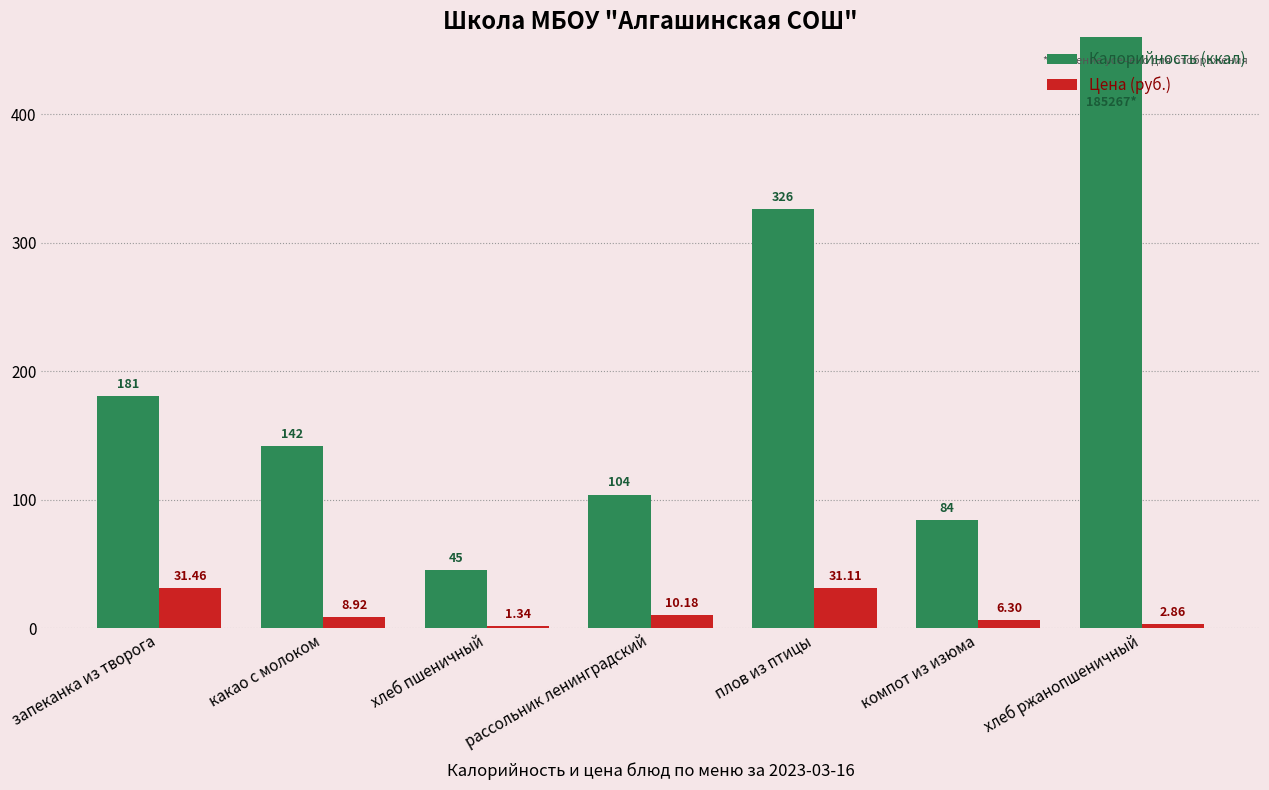

Is it true that Цена (руб.) equals 10.2 at рассольник ленинградский?

True